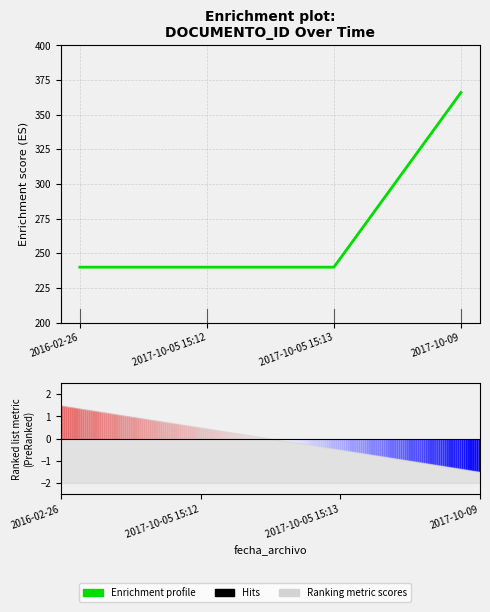

At which label is the value closest to 303?

2016-02-26